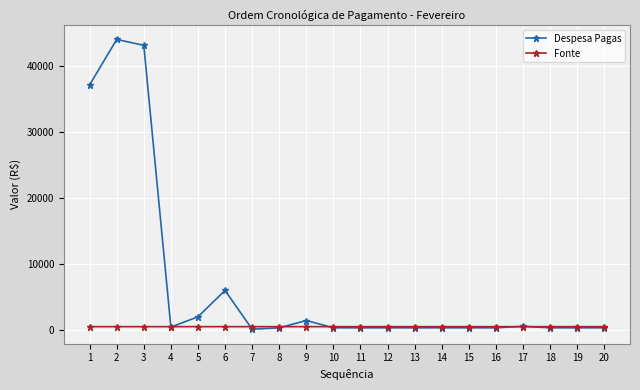

What is the greatest value displayed?

44100.0